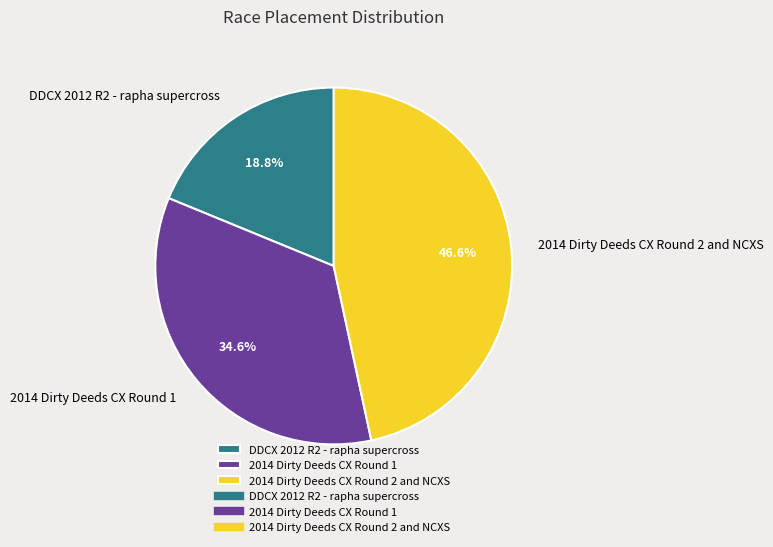

Do 2014 Dirty Deeds CX Round 2 and NCXS and DDCX 2012 R2 - rapha supercross together represent more than half of the pie?

Yes